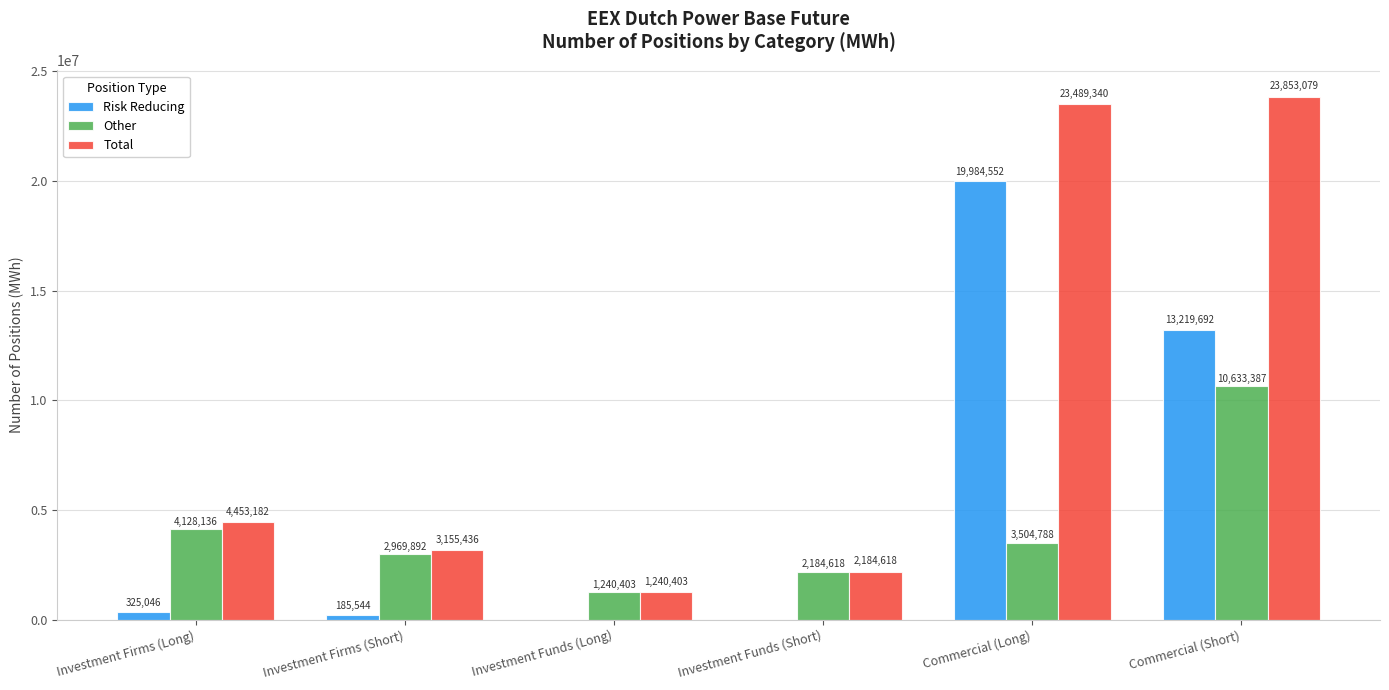

Is the value of Total at Commercial (Long) greater than the value of Risk Reducing at Investment Firms (Short)?

Yes